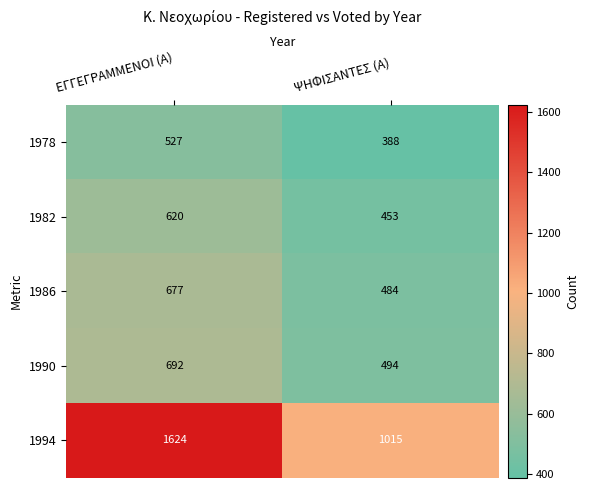

Is it true that 1994 equals 481 at ΨΗΦΙΣΑΝΤΕΣ (Α)?

False